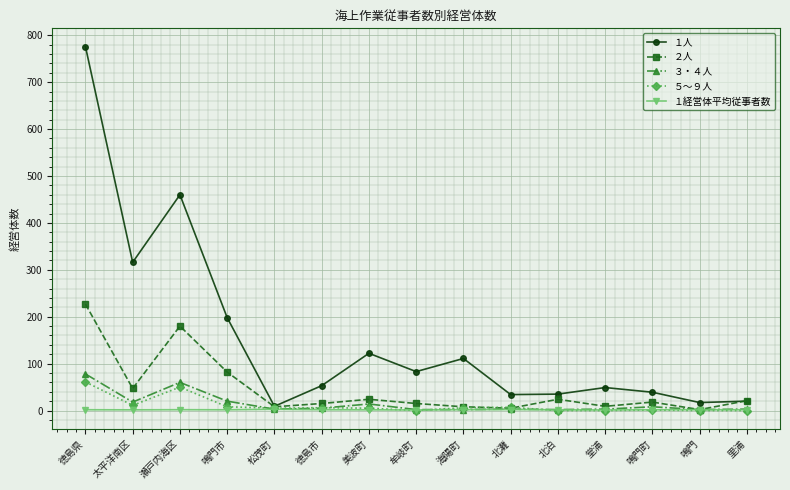

What is the sum of the ５～９人 values at 瀬戸内海区 and 太平洋南区?

61.0